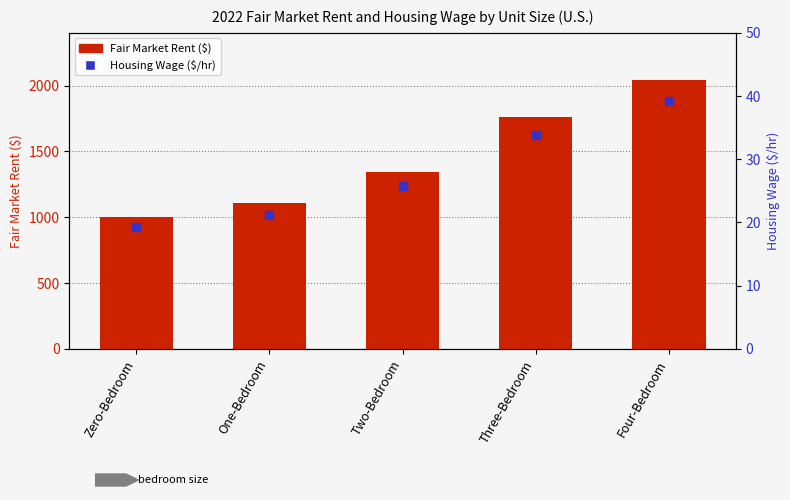

Which series contains the highest Y value?

Fair Market Rent ($)